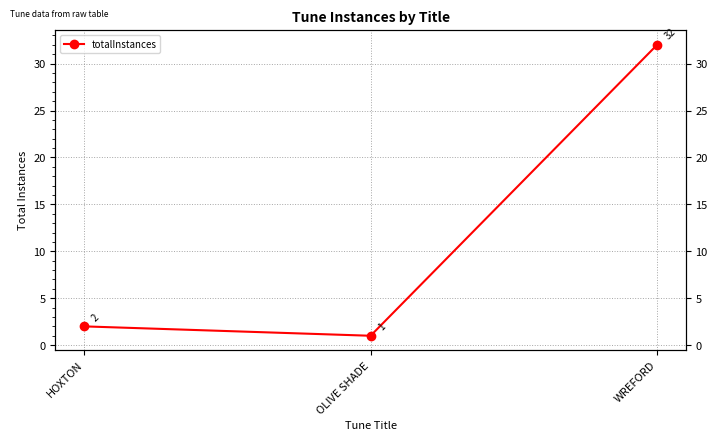

What is the difference between the second highest and minimum values?

1